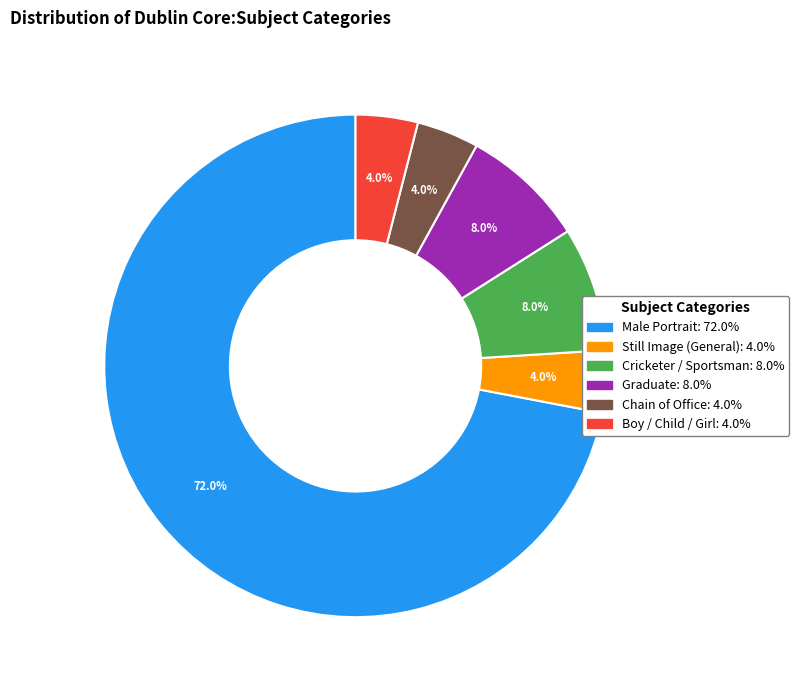

What percentage is NOT represented by Graduate?

92.0%